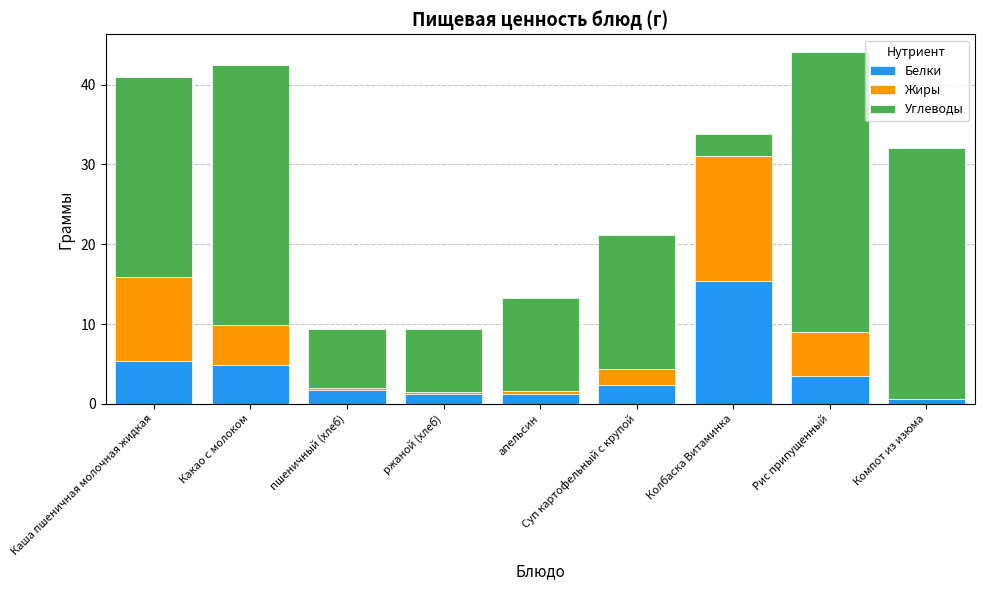

The Белки series shows 1.2 at ржаной (хлеб). True or false?

True